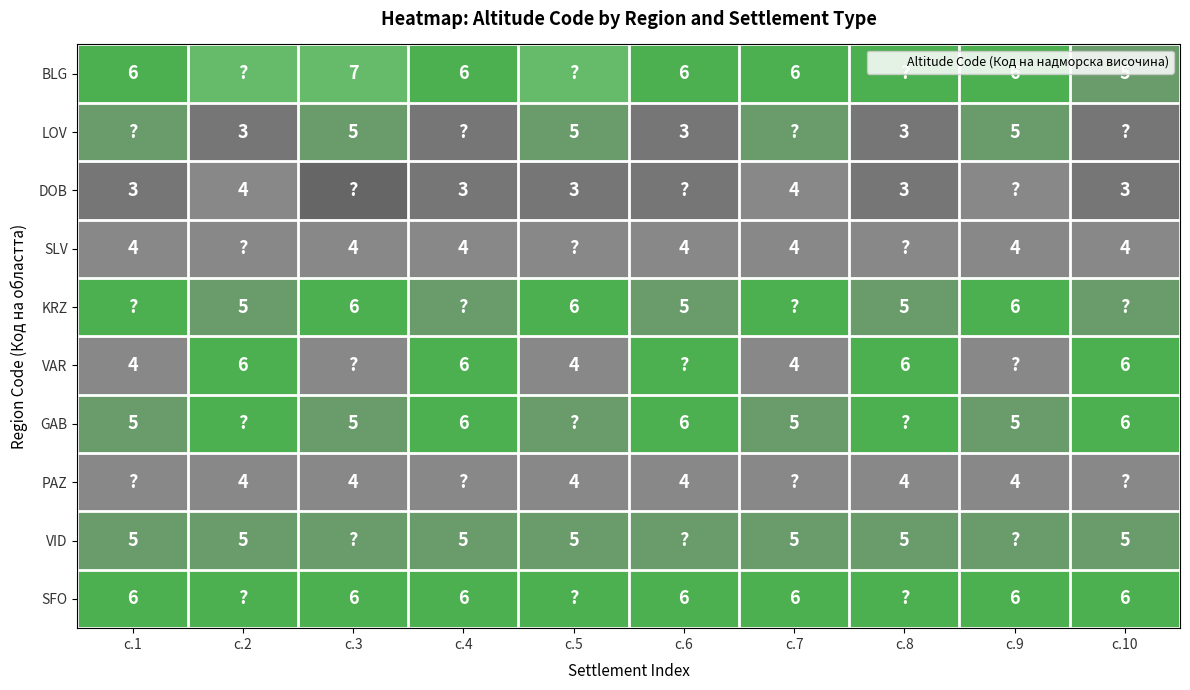

Read the PAZ value at с.6.

4